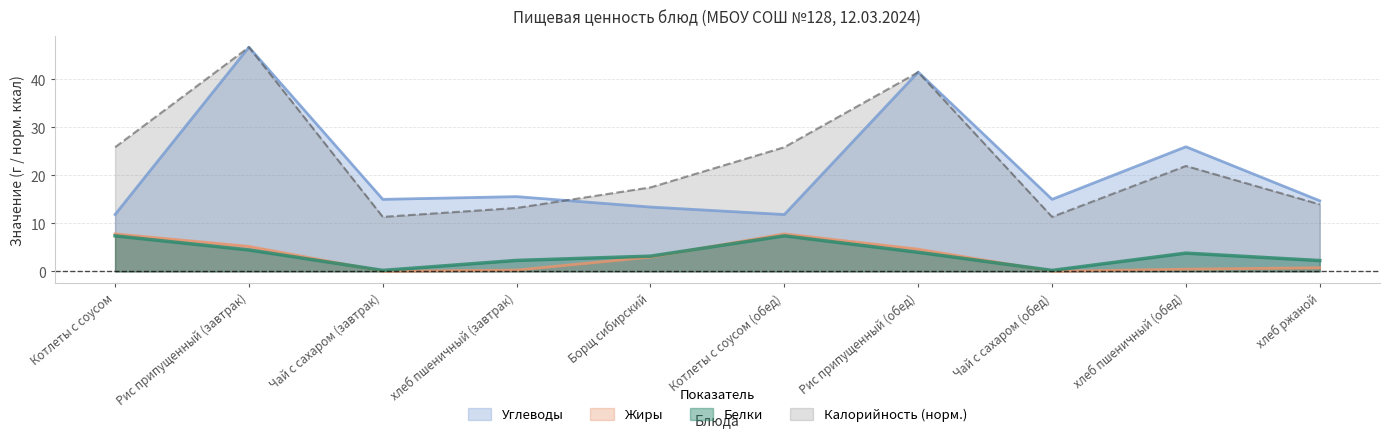

The Калорийность series shows 25.9 at Котлеты с соусом. True or false?

True